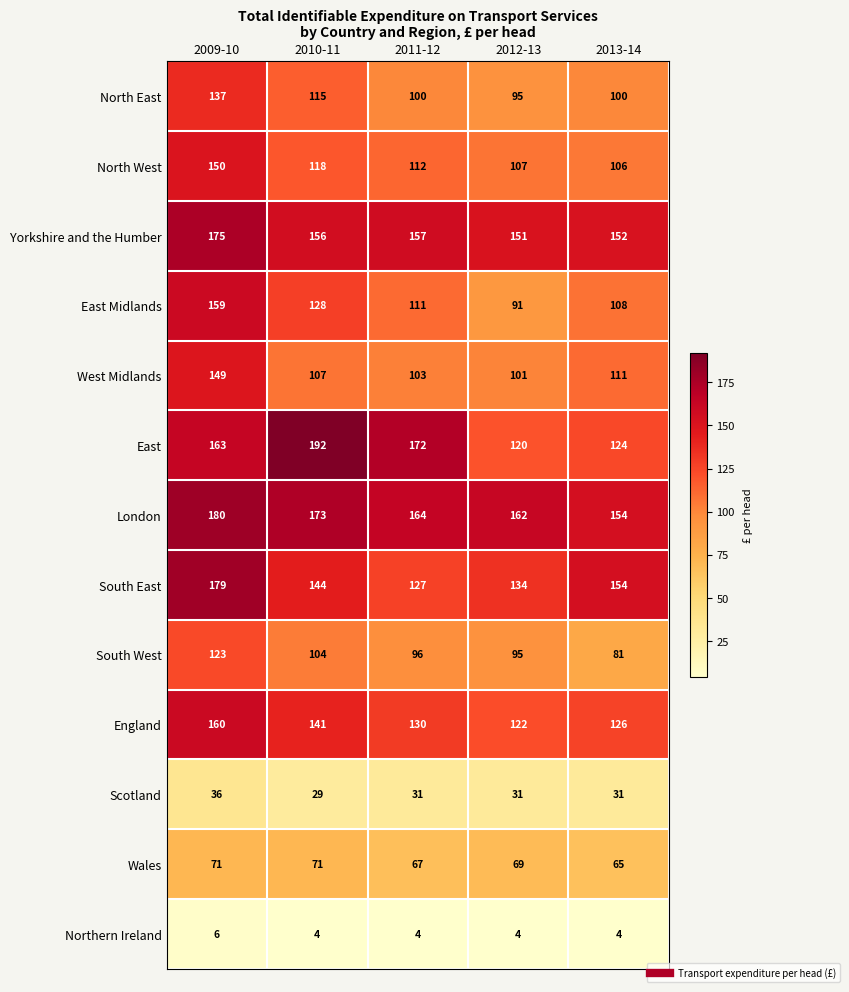

At how many categories does at least one series exceed 76?

5